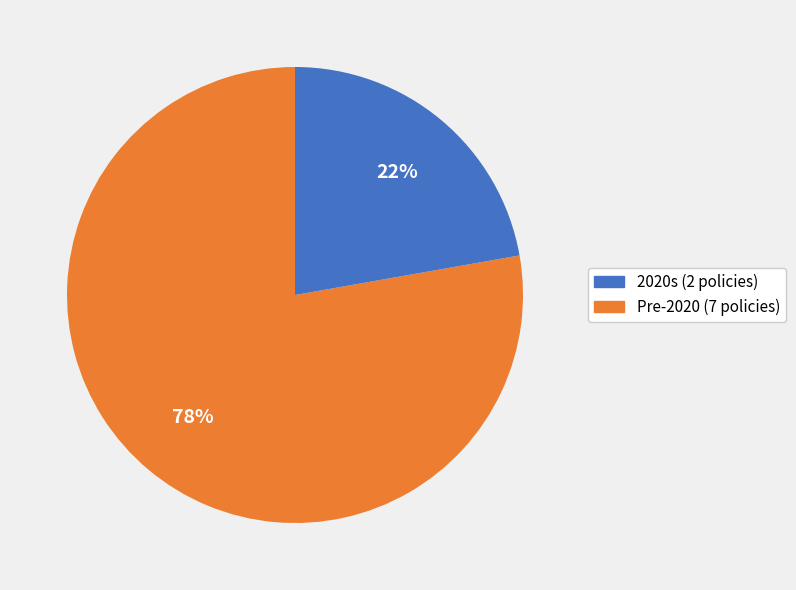

Is there any slice that represents more than half of the pie?

Yes